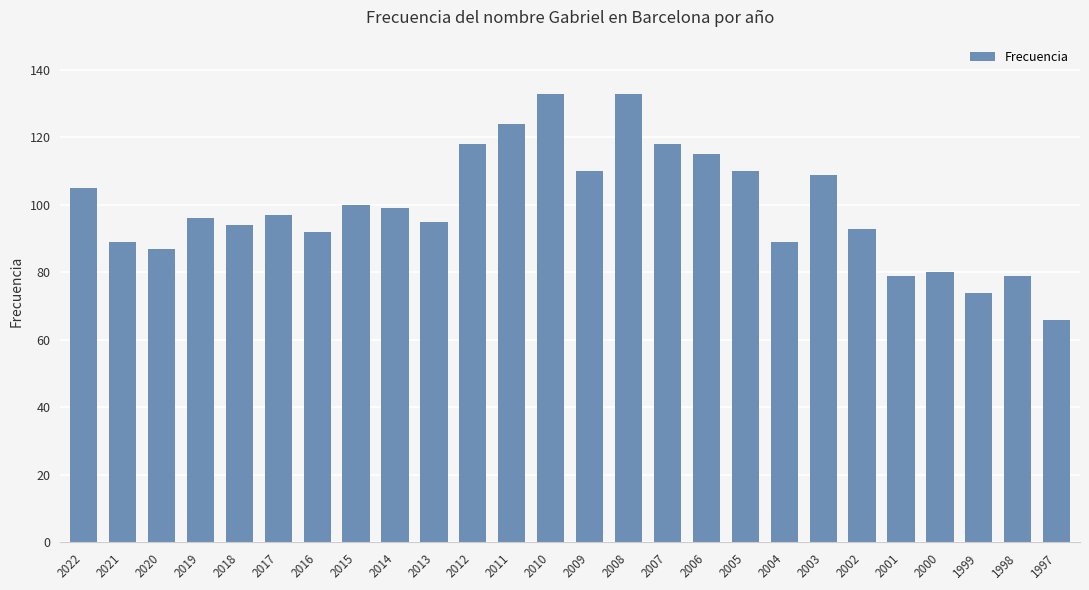

What is the greatest value displayed?

133